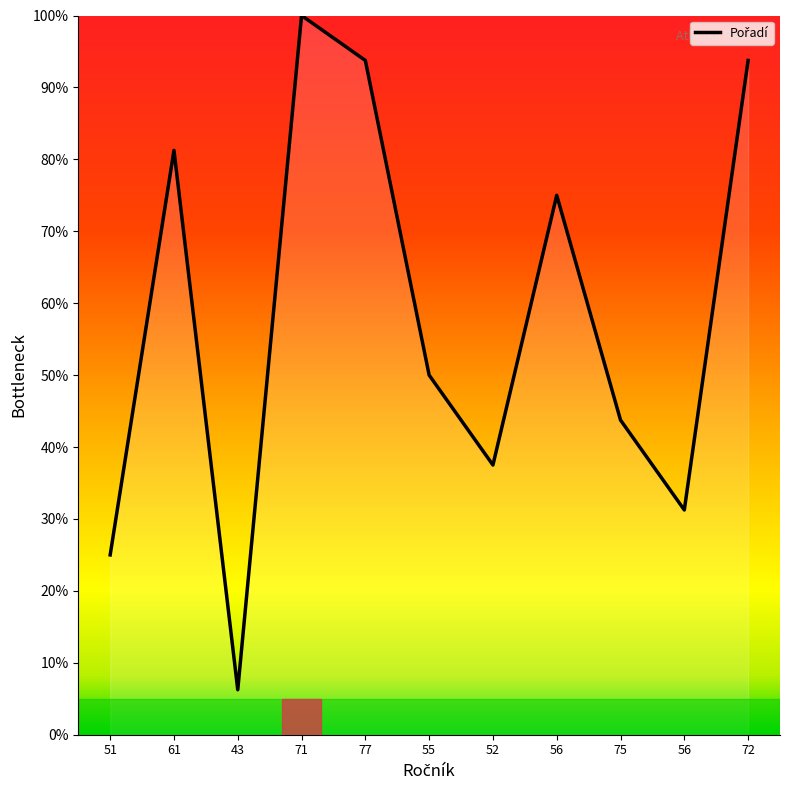

The value at 71 is 100.0. True or false?

True